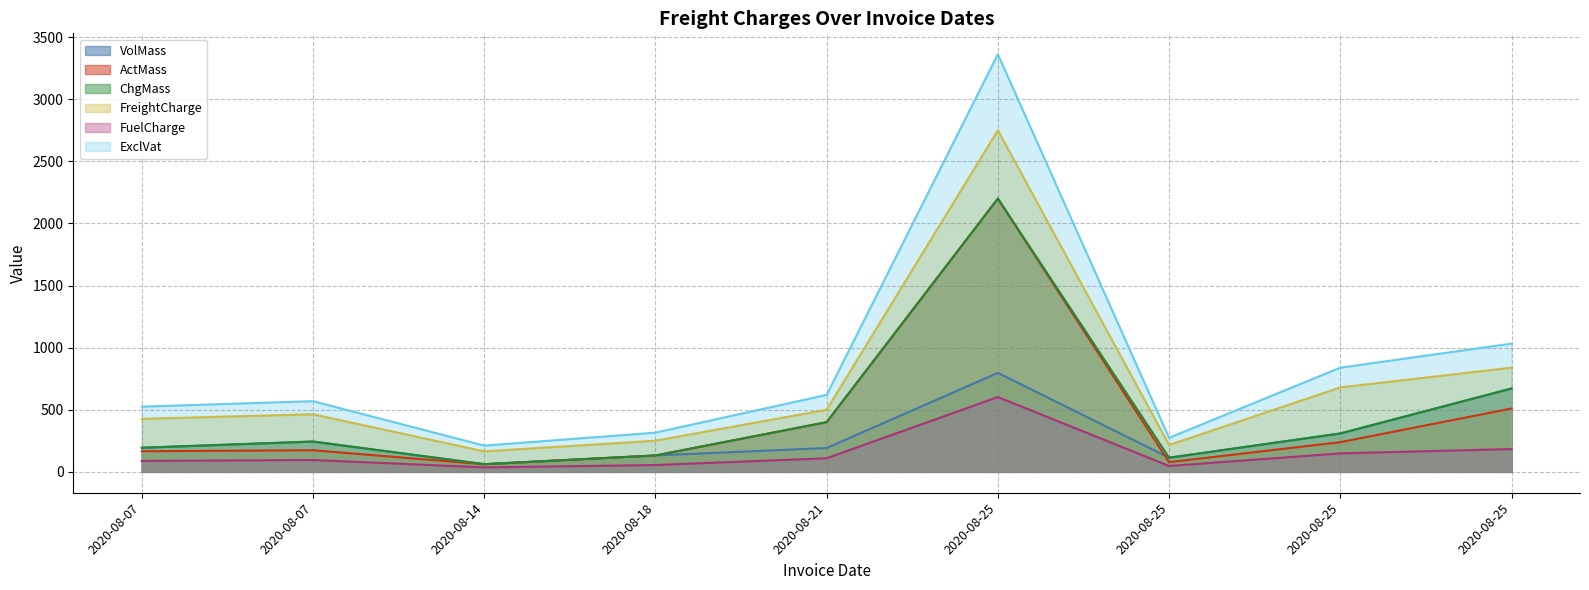

How many interior local peaks does the FuelCharge series have?

2